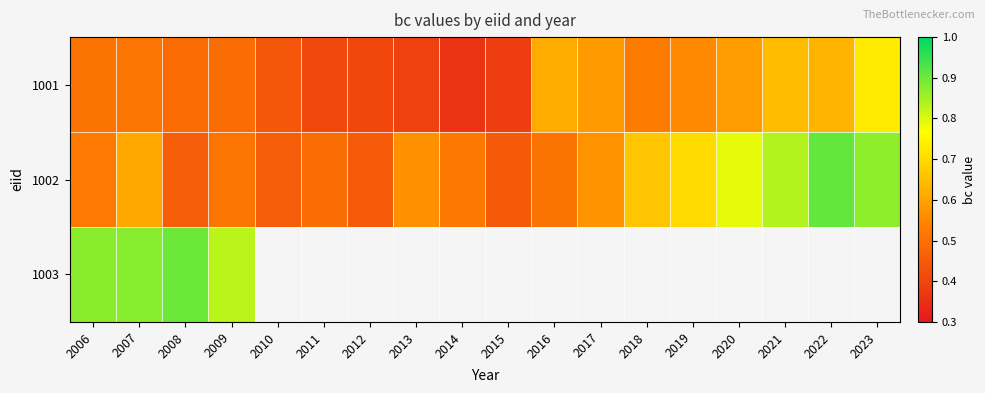

Rank the series by their average value, from lowest to highest.

1001, 1002, 1003